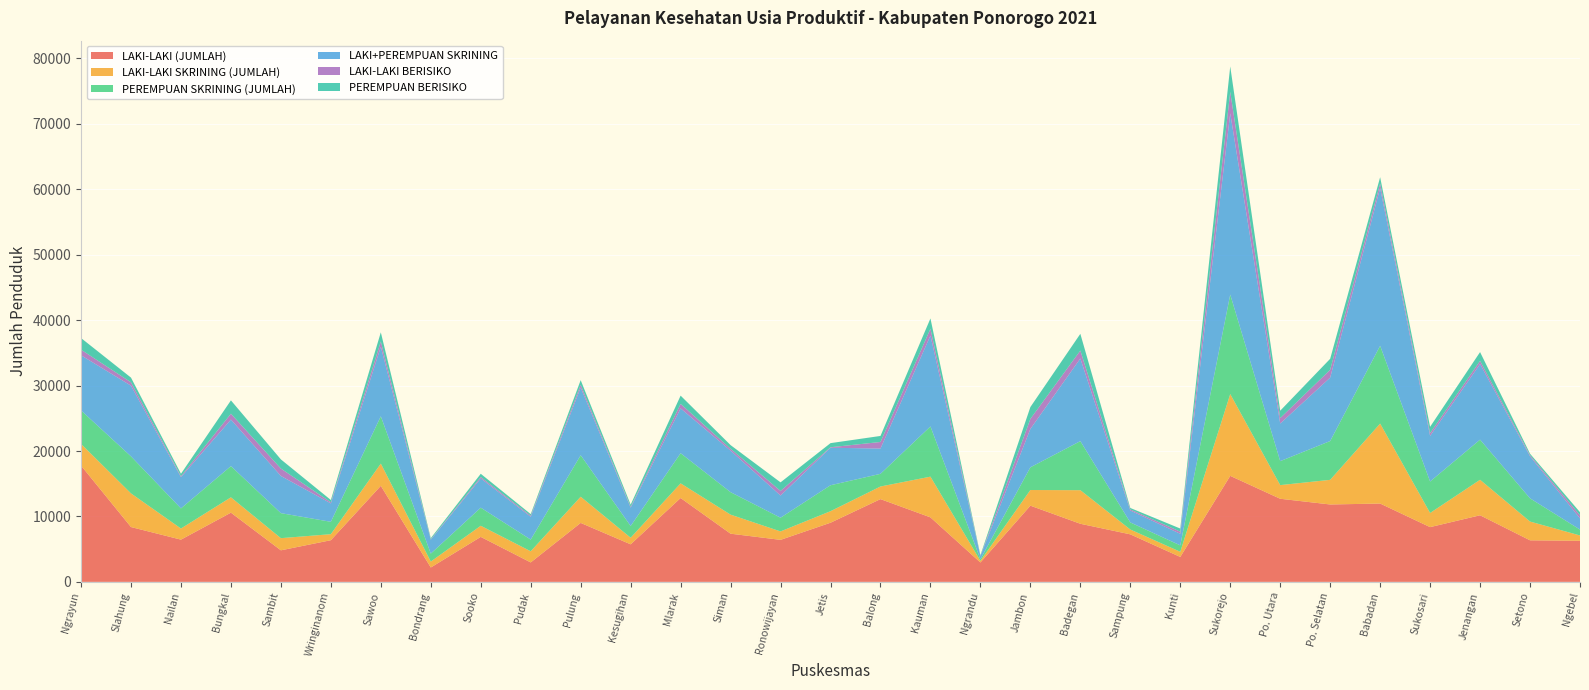

Reading left to right, list all the values displayed in this chart.

LAKI-LAKI (JUMLAH): 17777	8380	6454	10578	4821	6367	14680	2195	6875	2971	9011	5737	12817	7363	6421	9039	12649	9860	2962	11646	8880	7264	3810	16204	12703	11830	11972	8367	10178	6350	6281
LAKI-LAKI SKRINING (JUMLAH): 3310	5143	1699	2344	1858	921	3395	908	1700	1704	4004	1010	2242	2913	1289	1763	1928	6220	254	2393	5133	738	788	12498	2086	3765	12222	2163	5426	2869	809
PEREMPUAN SKRINING (JUMLAH): 5118	5661	3076	4772	3825	1893	7235	1217	2767	1787	6343	1795	4608	3434	2099	3967	1939	7679	244	3472	7499	1083	981	15214	3664	5931	11891	4811	6135	3551	903
LAKI+PEREMPUAN SKRINING: 8428	10804	4775	7116	5683	2814	10630	2125	4467	3491	10347	2805	6850	6347	3388	5730	3867	13899	498	5865	12632	1821	1769	27712	5750	9696	24113	6974	11561	6420	1712
LAKI-LAKI BERISIKO: 860	515	153	892	1134	170	810	67	218	168	419	127	687	290	698	77	998	1034	26	1534	1210	163	322	3276	826	1192	690	417	480	173	457
PEREMPUAN BERISIKO: 1778	718	367	2040	1400	349	1396	171	496	236	707	330	1263	558	1316	630	924	1577	103	1813	2561	226	482	3881	1132	1684	967	969	1344	228	485